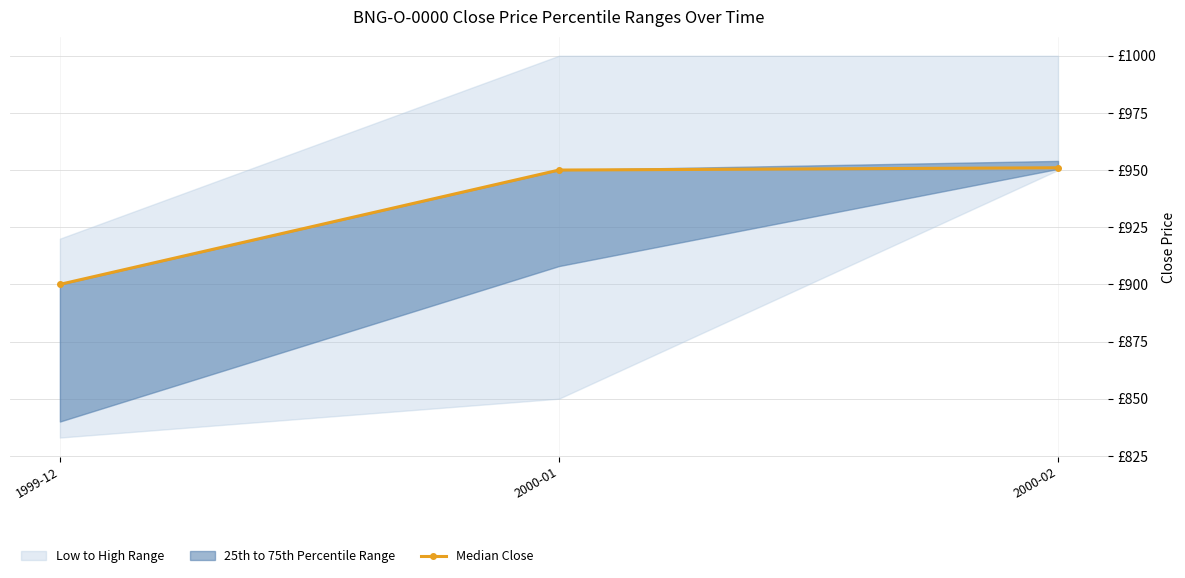

The value at 2000-02 is 552. True or false?

False